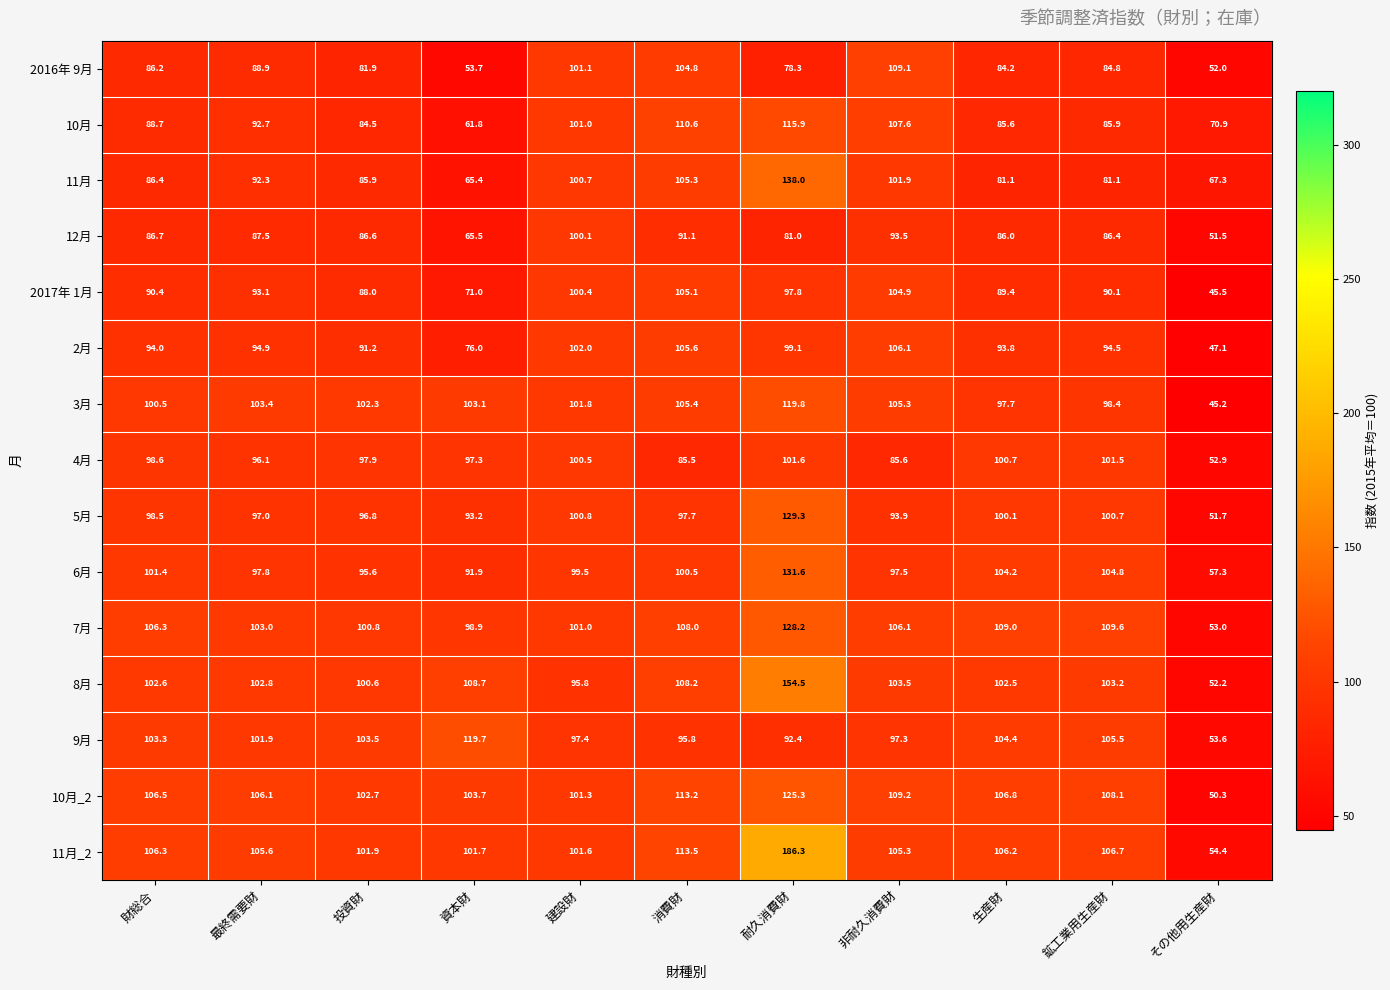

What value does the 9月 series have at 非耐久消費財?

97.3